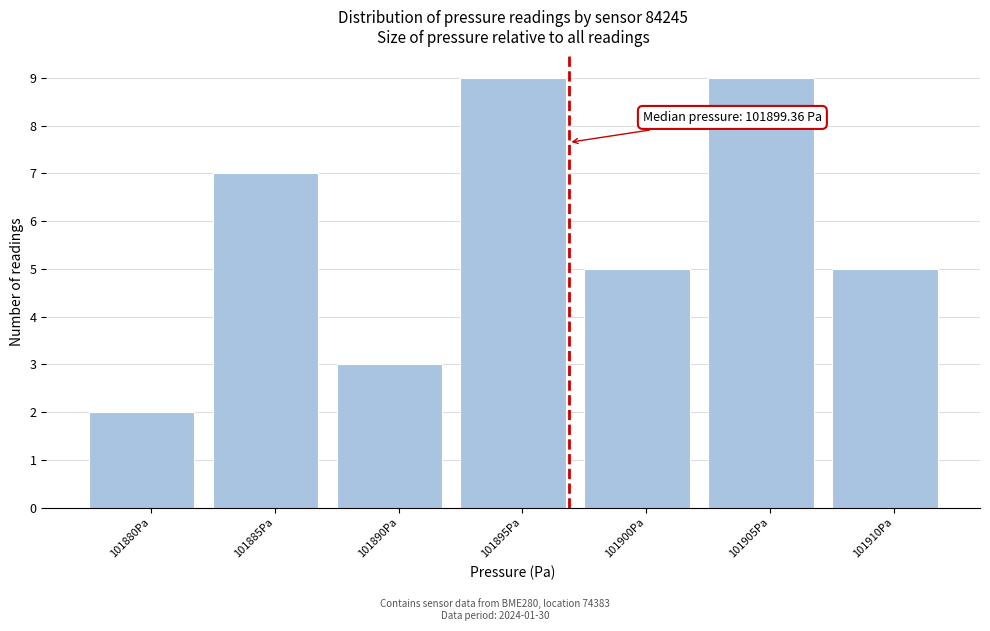

Reading right to left, transcribe all the data shown in this chart.

5	9	5	9	3	7	2